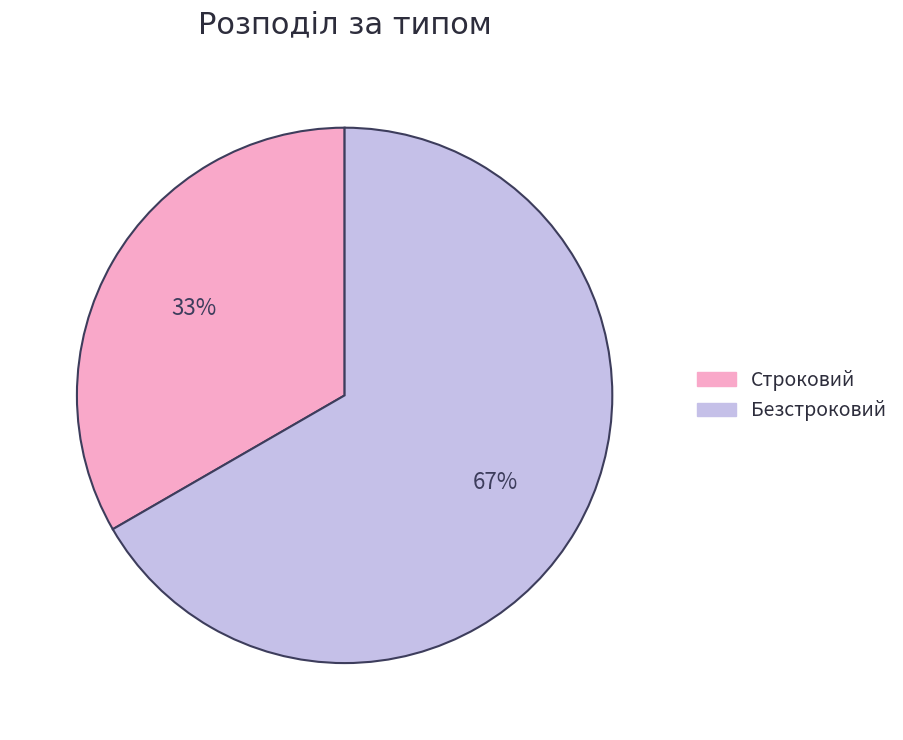

What is the ratio of the value at Безстроковий to the value at Строковий?

2.0